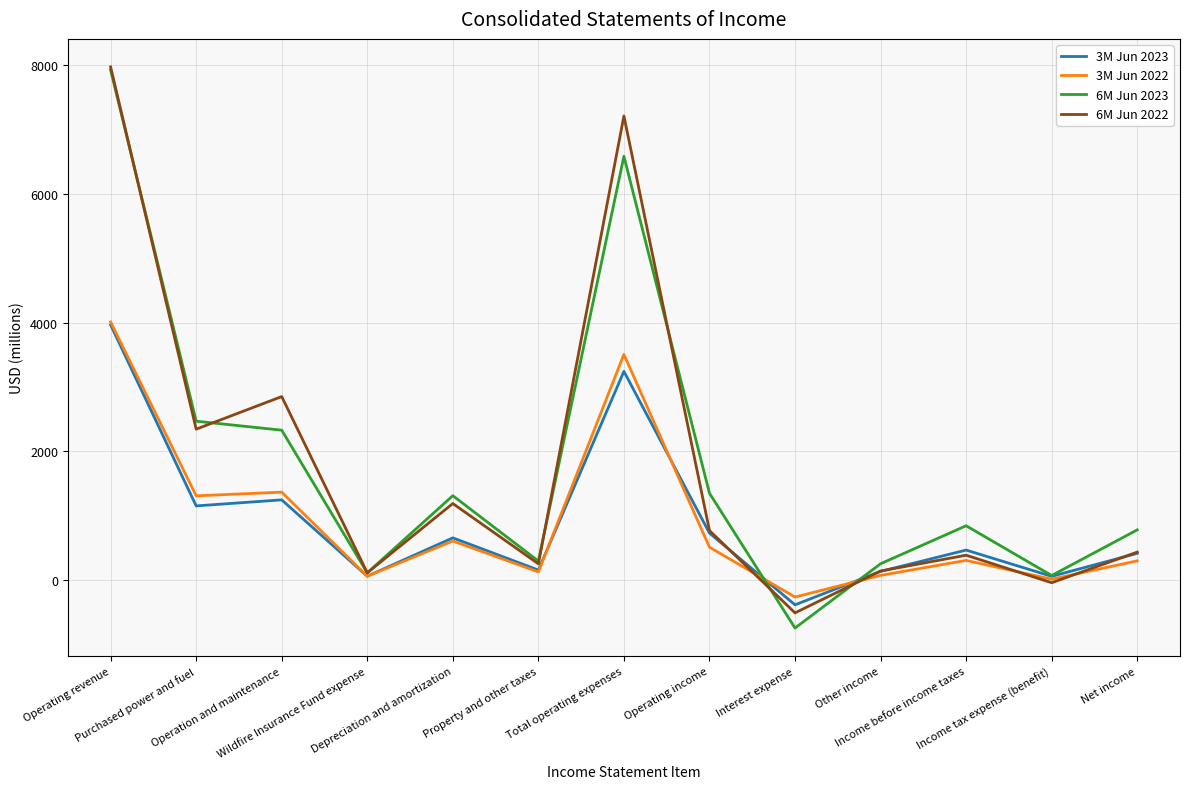

At which category is the sum across all series the highest?

Operating revenue